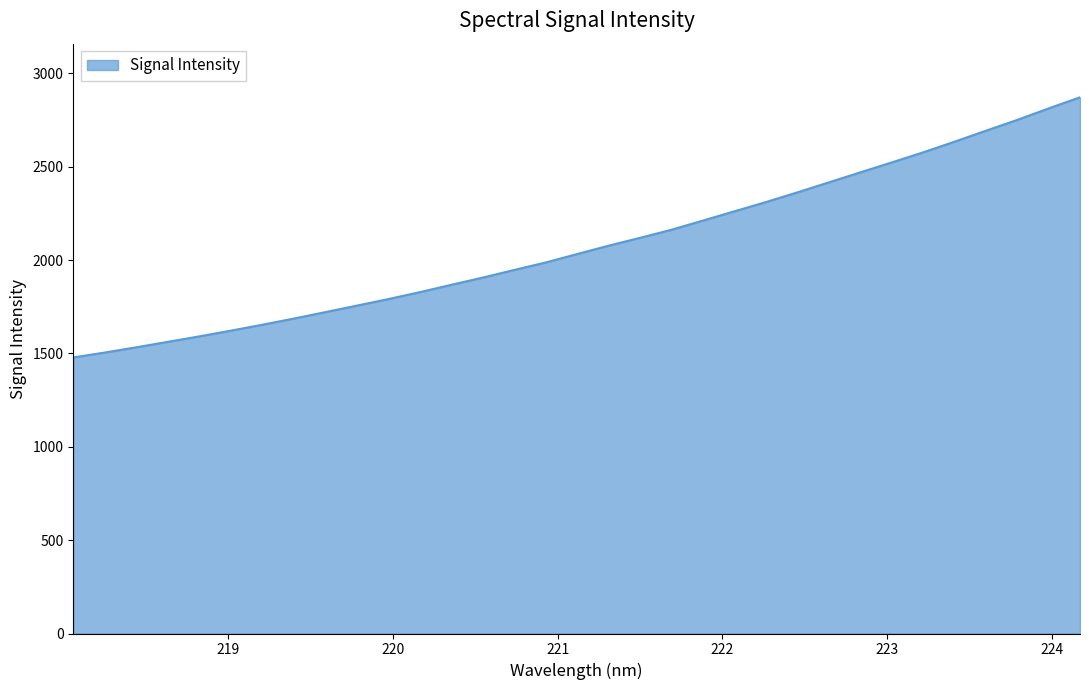

What is the greatest value displayed?

2871.5